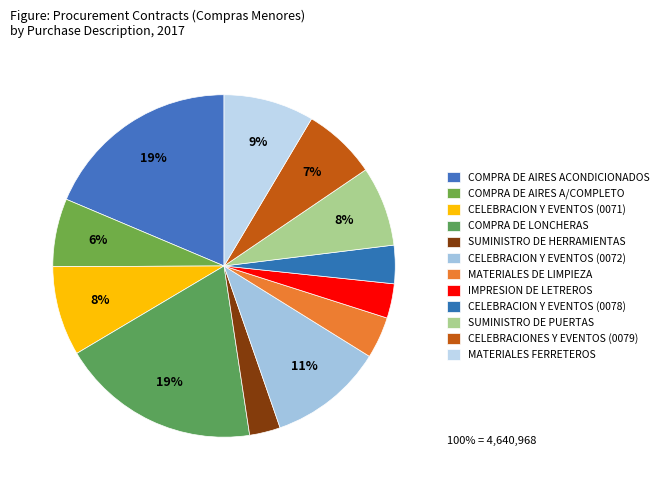

The COMPRA DE AIRES A/COMPLETO slice represents 6% of the pie. True or false?

True